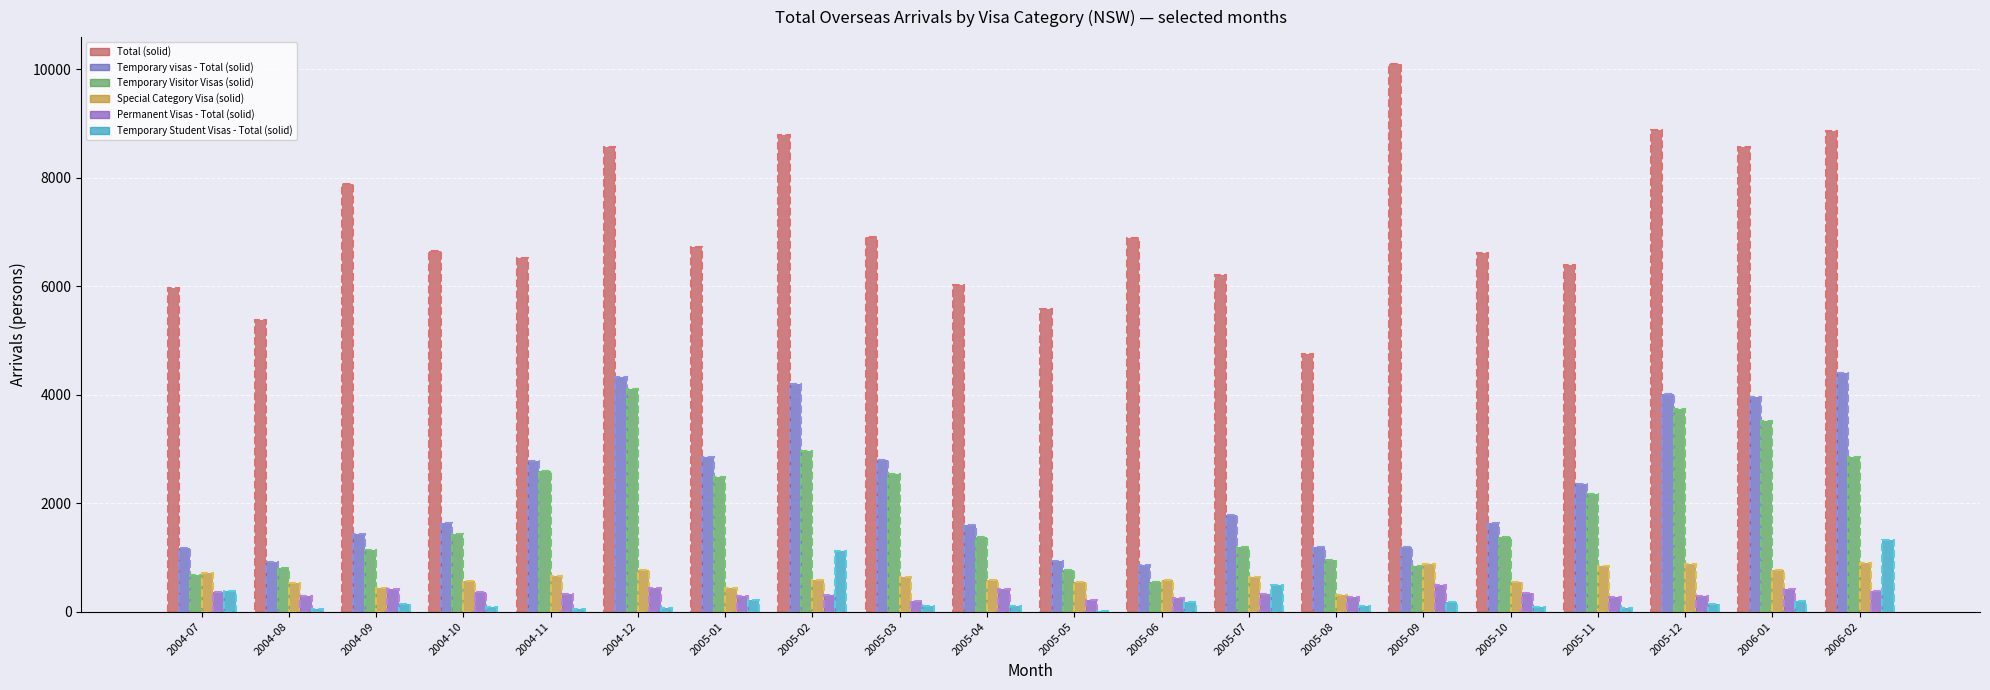

How many data points does each series have?

20